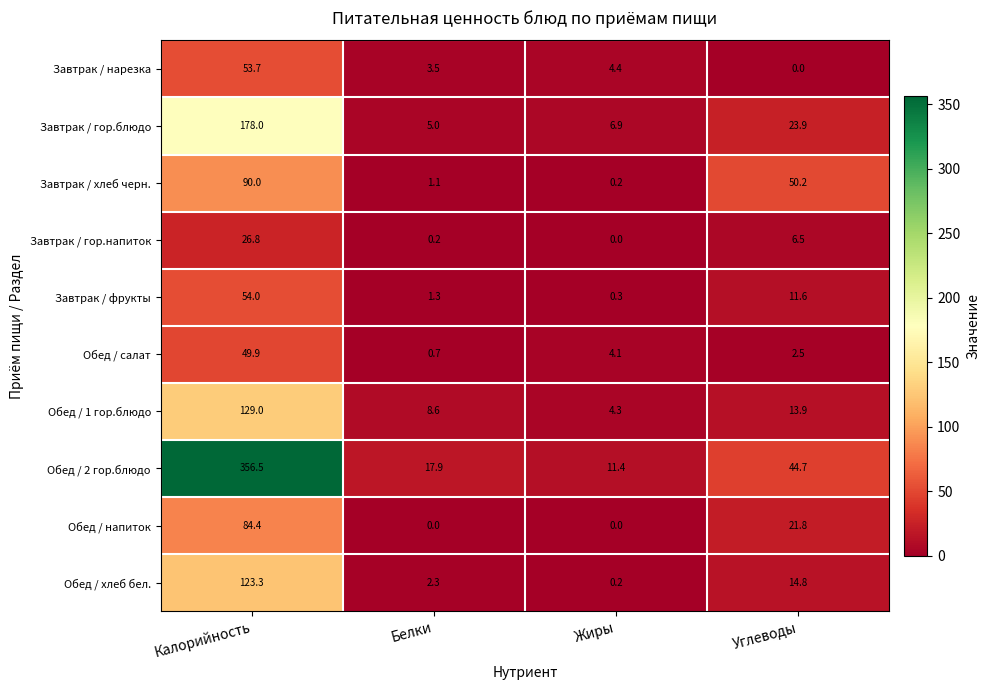

Is the value of Завтрак / гор.блюдо at Жиры greater than the value of Обед / 2 гор.блюдо at Калорийность?

No